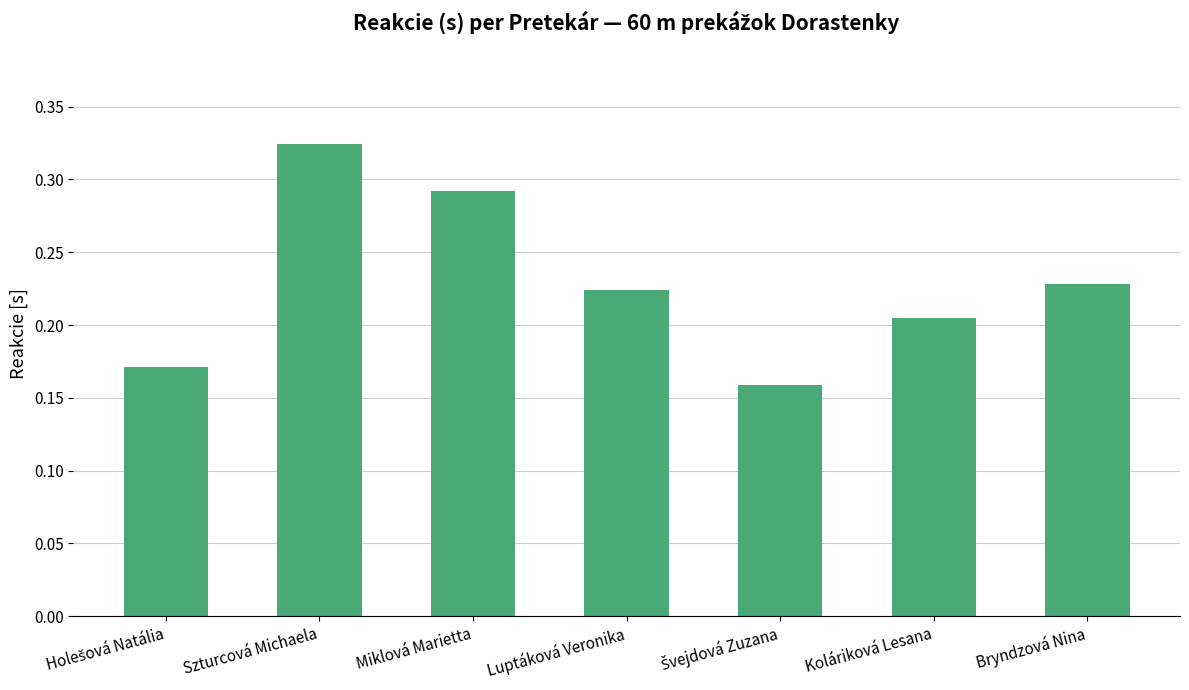

Which category has the highest value across all series?

Szturcová Michaela